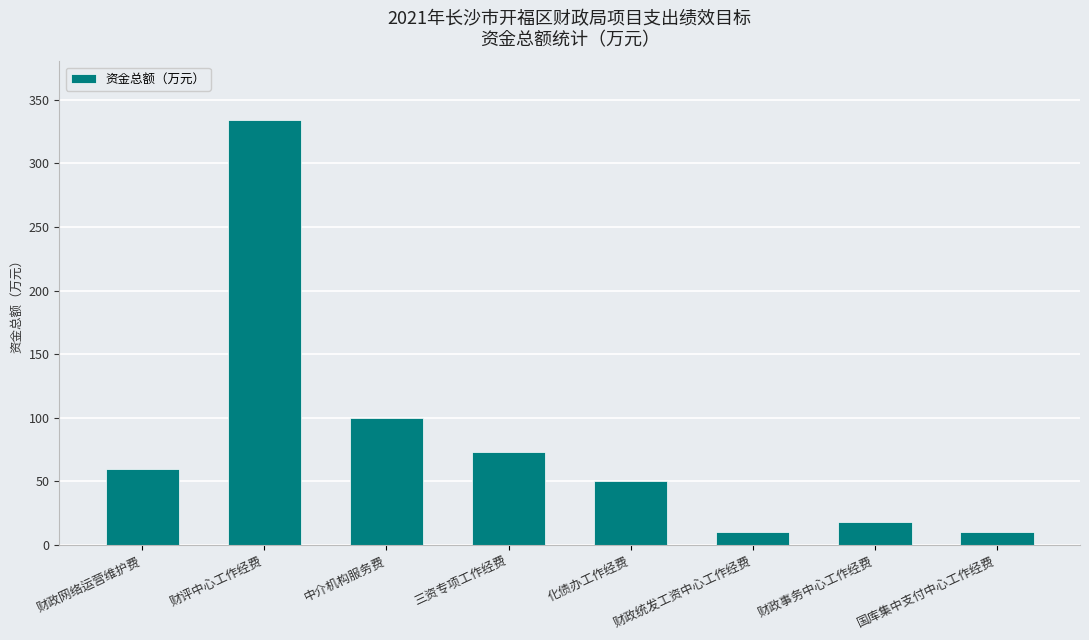

How many data points does each series have?

8